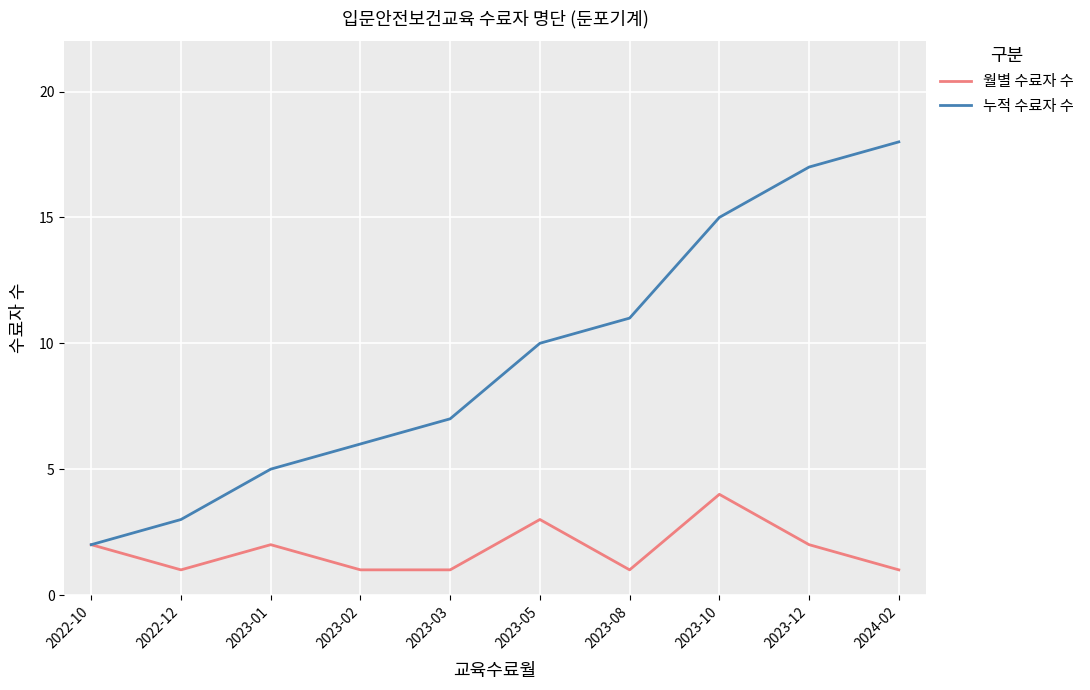

What position from the right is 2023-10?

3